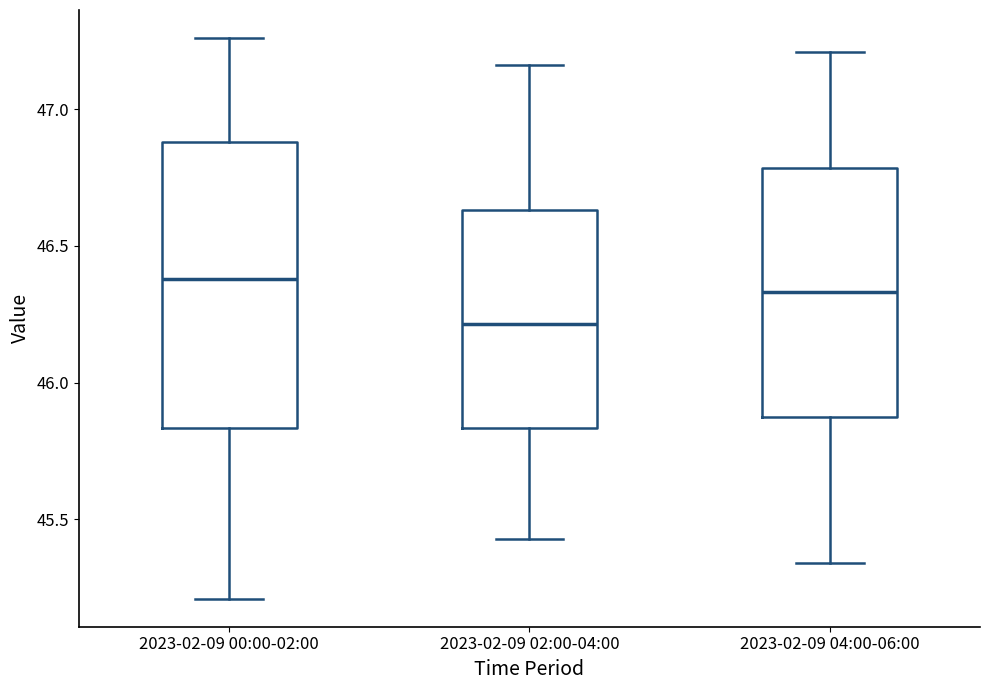

Reading left to right, transcribe this box plot: for each box, give where its median line is, the range the box spans, and where its two whiskers end, as read against the y-axis. The values are not printed on the chart, so give them approximately, as read against the axis.

2023-02-09 00:00-02:00: median 46.40, box 45.85 to 46.90, whiskers 45.20 to 47.25
2023-02-09 02:00-04:00: median 46.20, box 45.85 to 46.65, whiskers 45.45 to 47.15
2023-02-09 04:00-06:00: median 46.35, box 45.90 to 46.80, whiskers 45.35 to 47.20